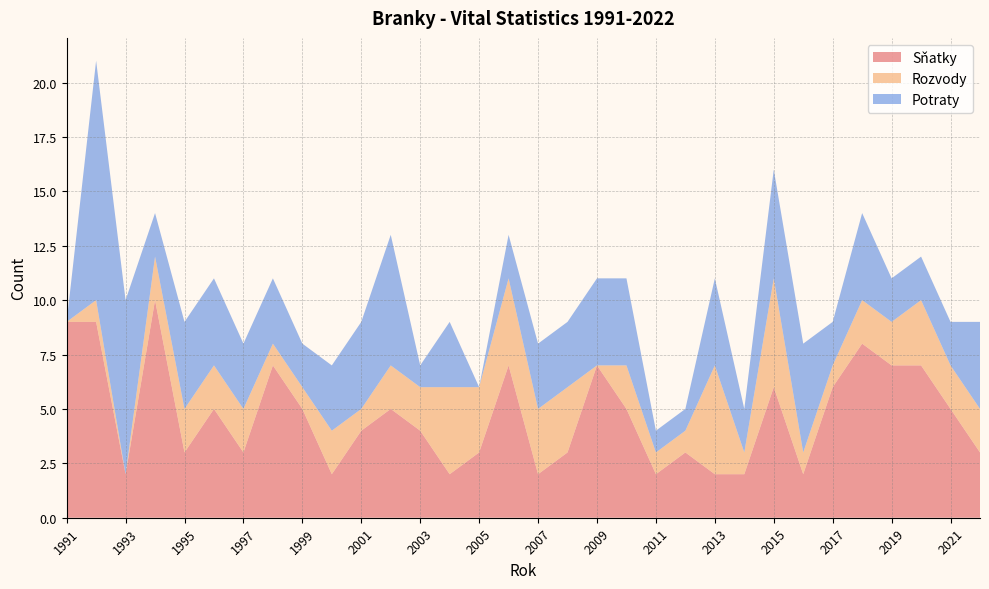

Reading left to right, list all the values displayed in this chart.

Sňatky: 9	9	2	10	3	5	3	7	5	2	4	5	4	2	3	7	2	3	7	5	2	3	2	2	6	2	6	8	7	7	5	3
Rozvody: 0	1	0	2	2	2	2	1	1	2	1	2	2	4	3	4	3	3	0	2	1	1	5	1	5	1	1	2	2	3	2	2
Potraty: 0	11	8	2	4	4	3	3	2	3	4	6	1	3	0	2	3	3	4	4	1	1	4	2	5	5	2	4	2	2	2	4